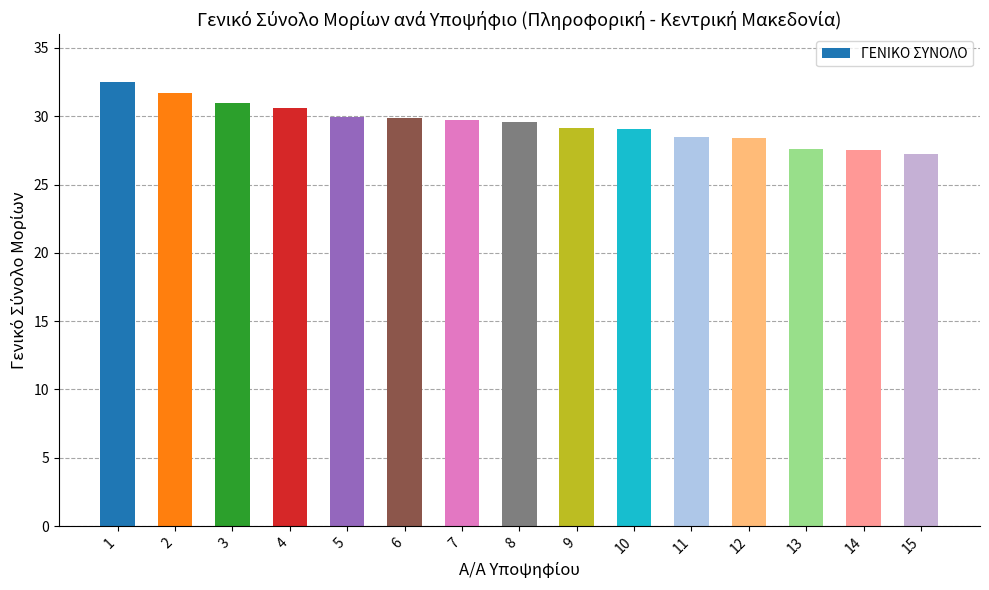

Where does the data first go above 29?

1